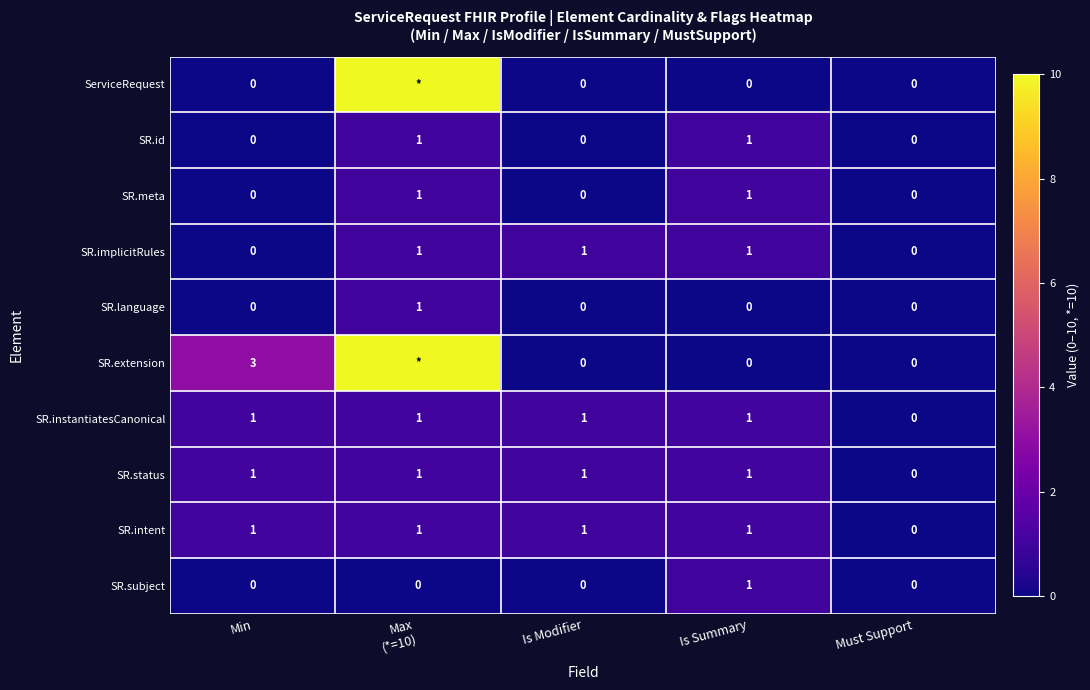

The value of SR.implicitRules at Is Modifier is 1. True or false?

True